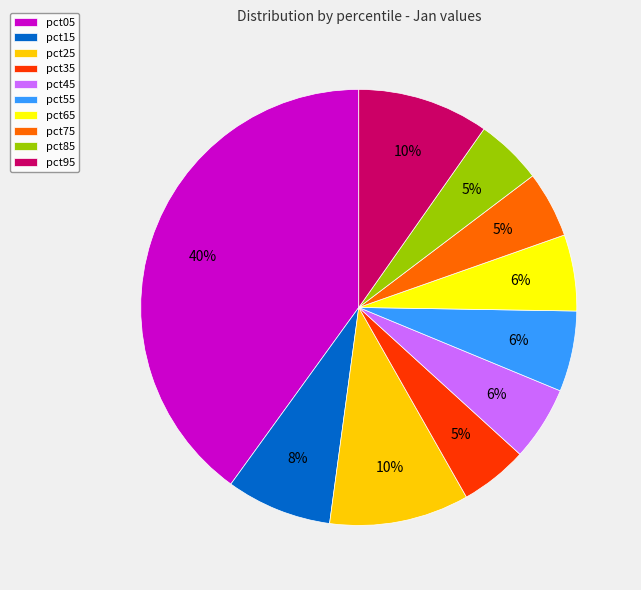

The pct75 slice represents 5% of the pie. True or false?

True